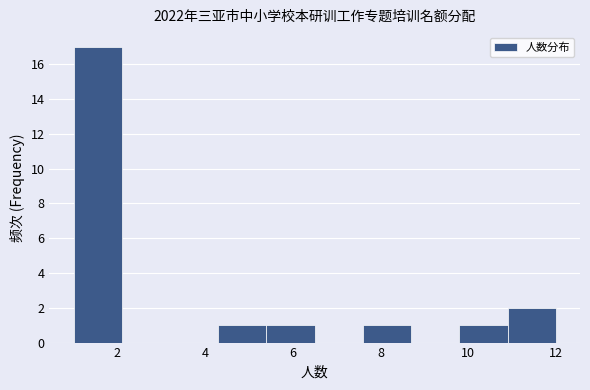

Reading left to right, transcribe this chart: for each bar, give the range it covers on the x-axis and its height. Neither the bar edges nor the heights are printed on the chart, so give them approximately, as read against the axes.

1.0 to 2.1: 17
2.1 to 3.2: 0
3.2 to 4.3: 0
4.3 to 5.4: 1
5.4 to 6.5: 1
6.5 to 7.6: 0
7.6 to 8.7: 1
8.7 to 9.8: 0
9.8 to 10.9: 1
10.9 to 12.0: 2